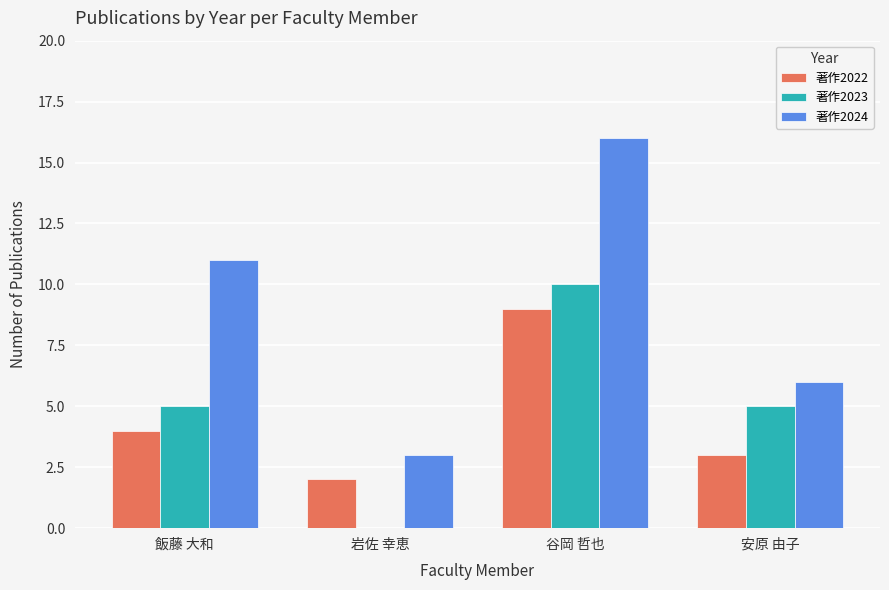

Which category has the highest value in the 著作2024 series?

谷岡 哲也